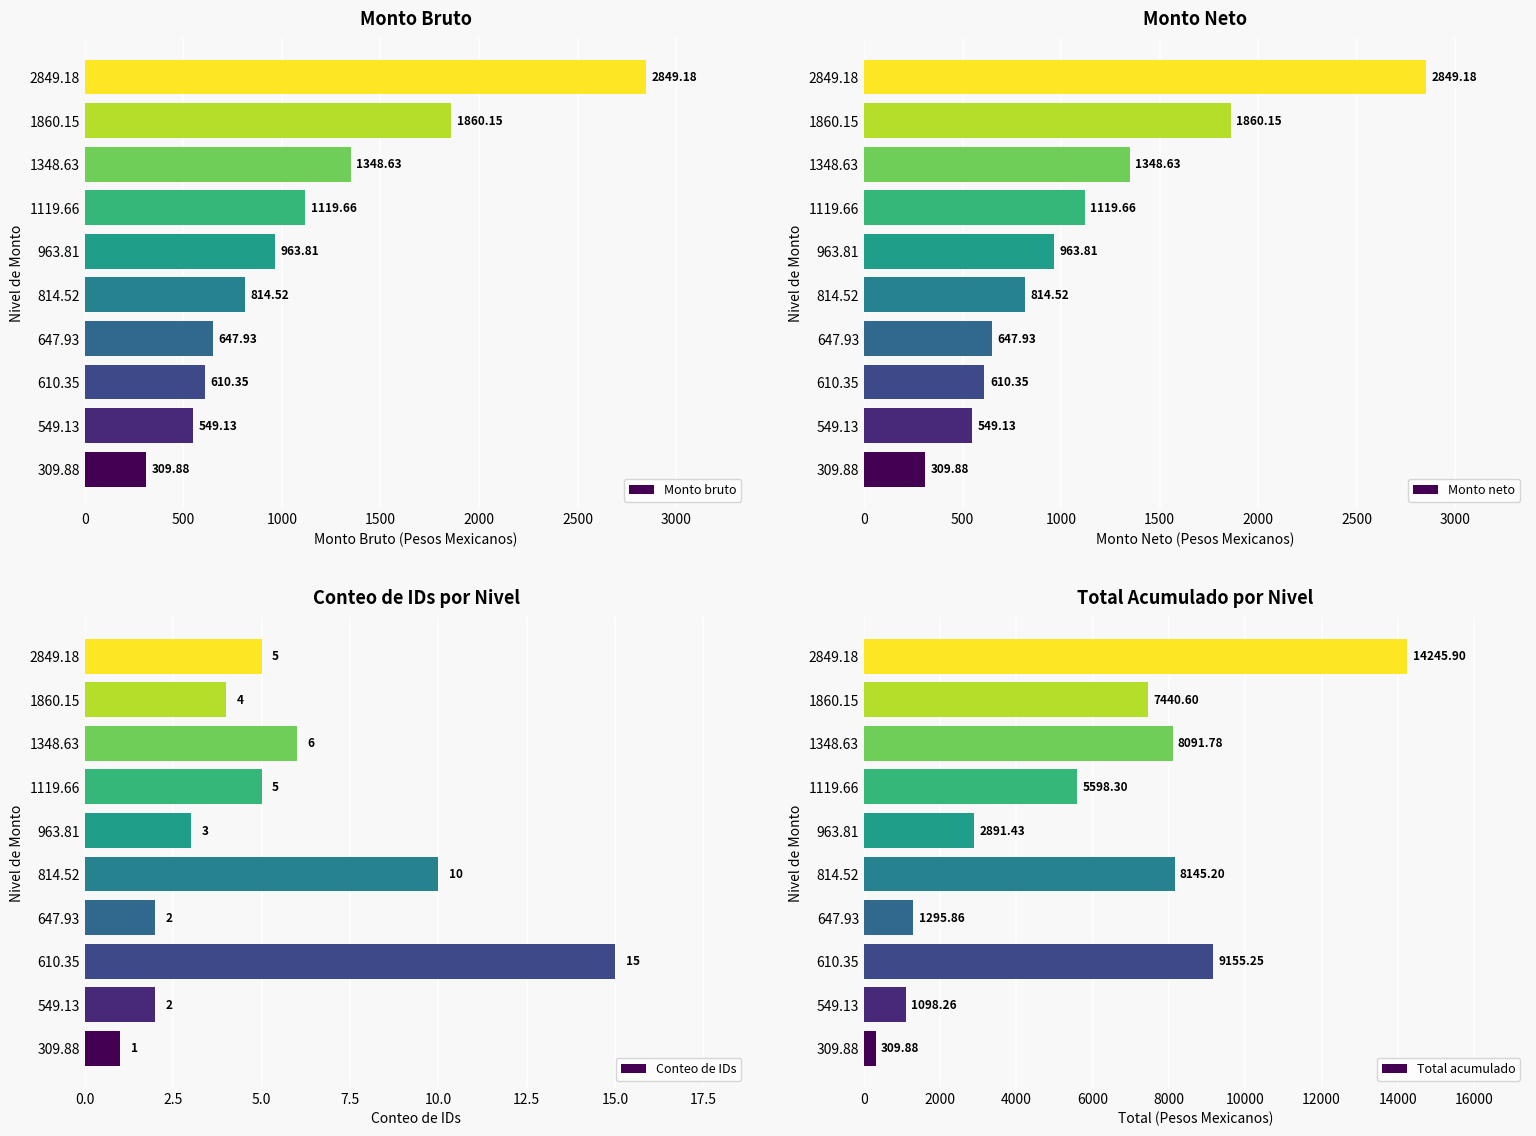

At which label is Monto neto closest to 1579?

1348.63